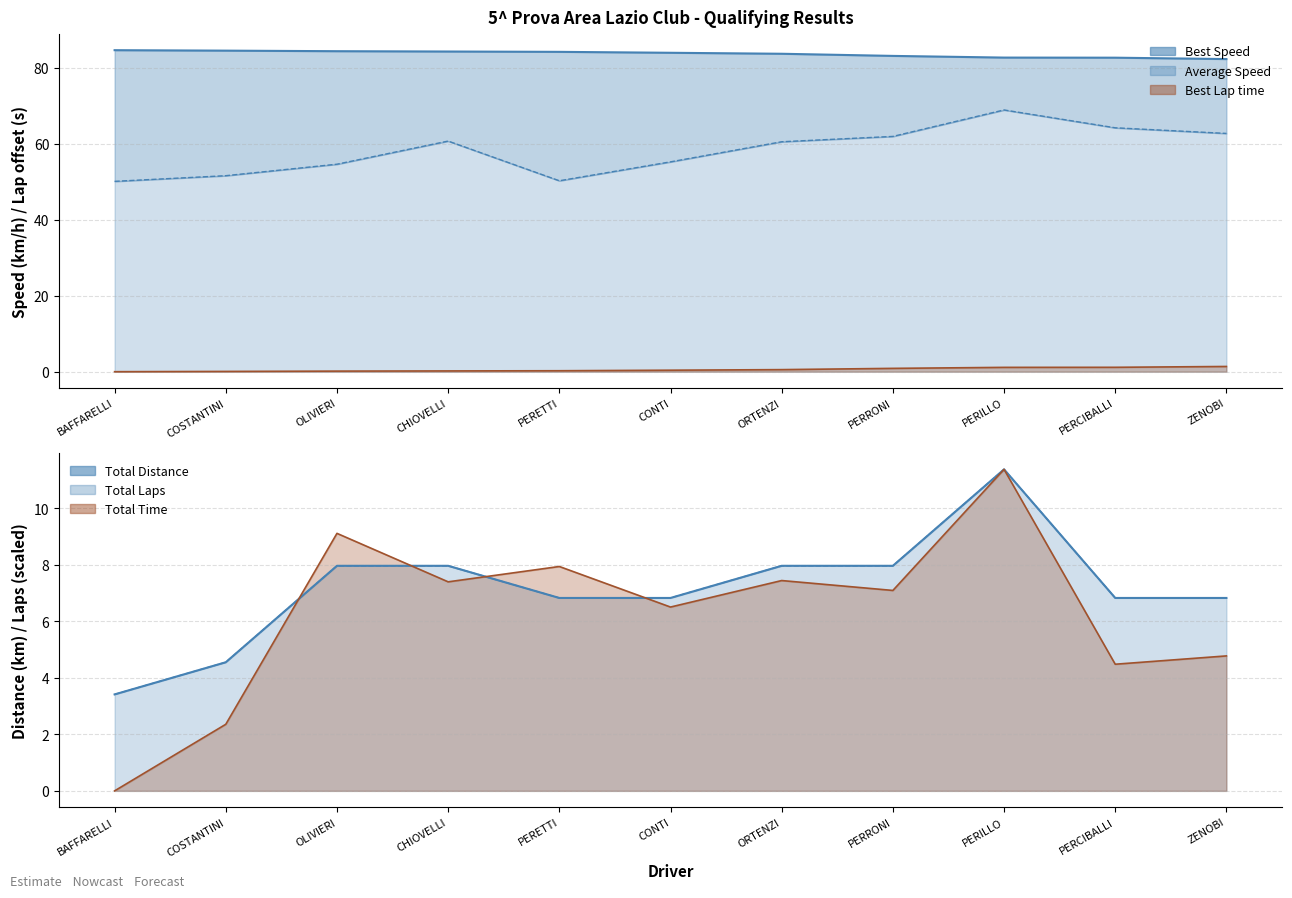

True or false: Best Lap time line and Best Speed line cross at least once.

False